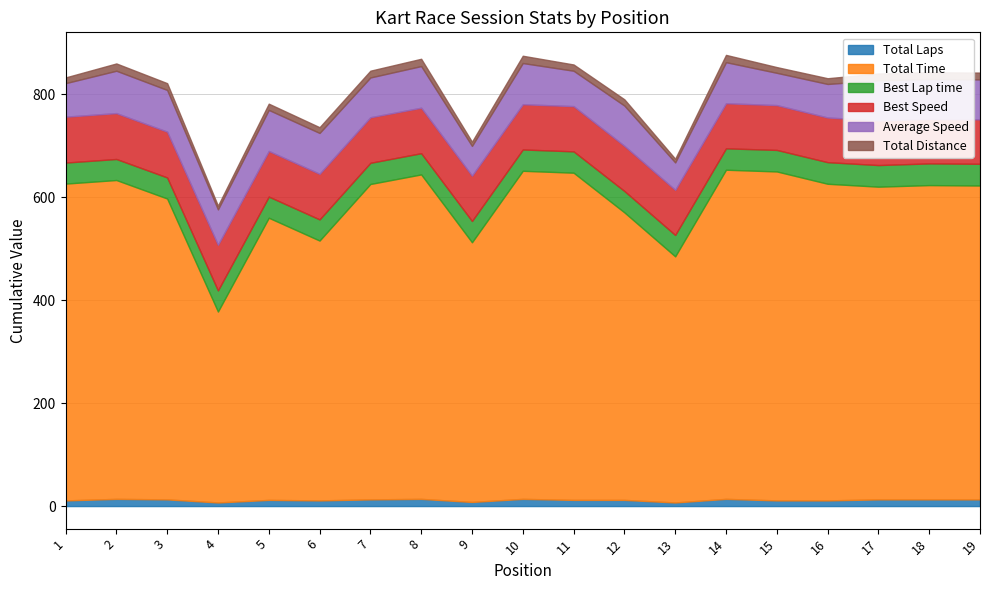

At which category is the sum across all series the highest?

14